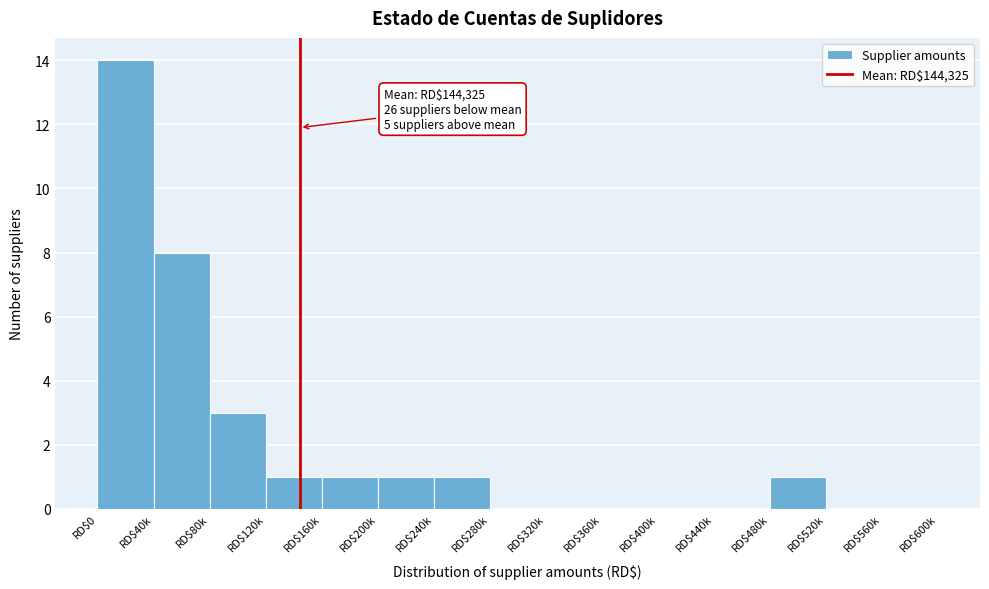

What is the sum of all values?

30